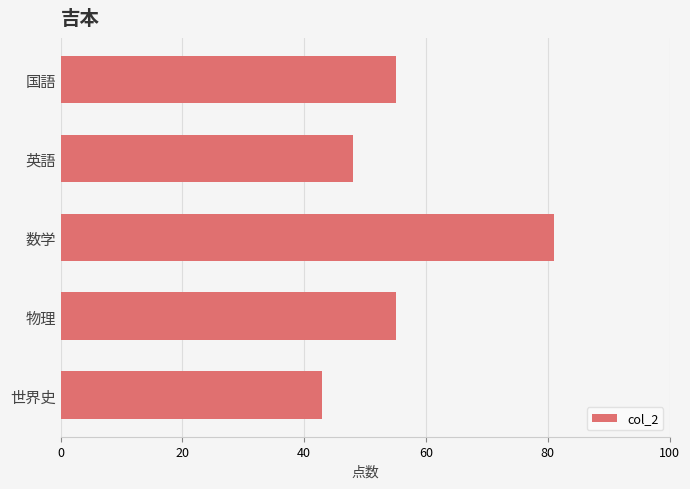

What is the change in value from 国語 to 英語?

-7